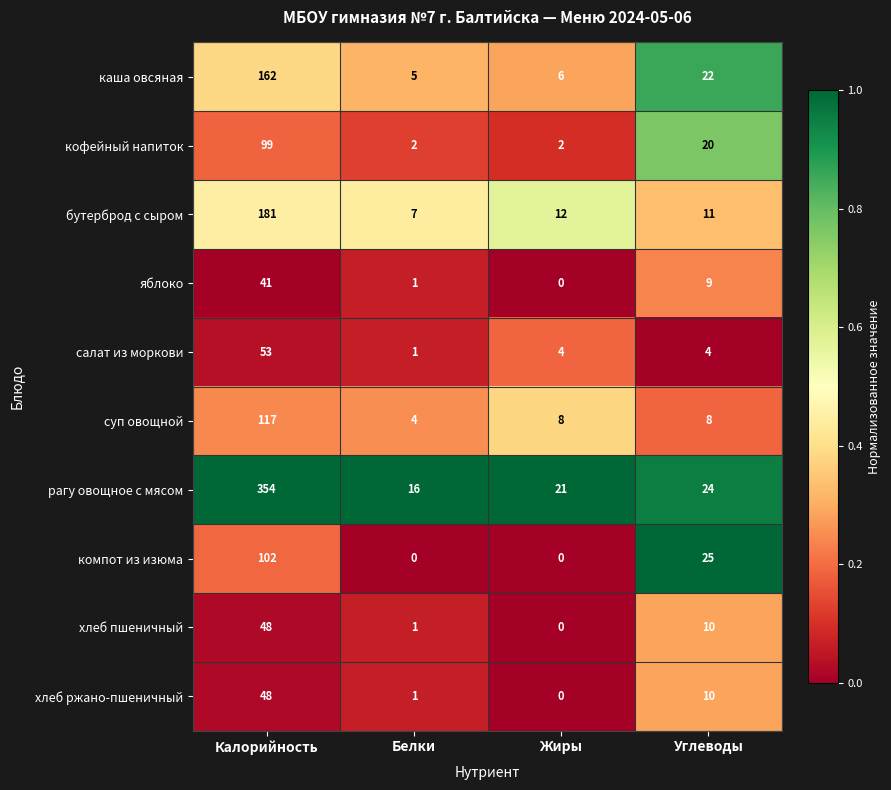

List the labels in order of каша овсяная value, smallest first.

Белки, Жиры, Углеводы, Калорийность